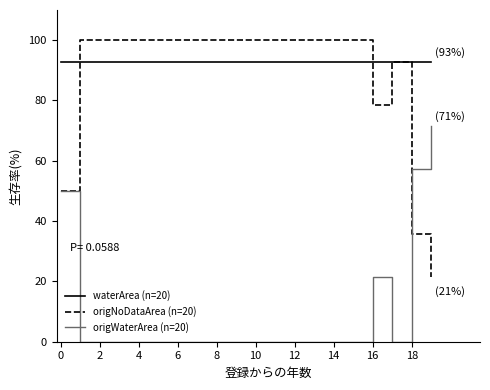

What is the greatest value displayed?

100.0